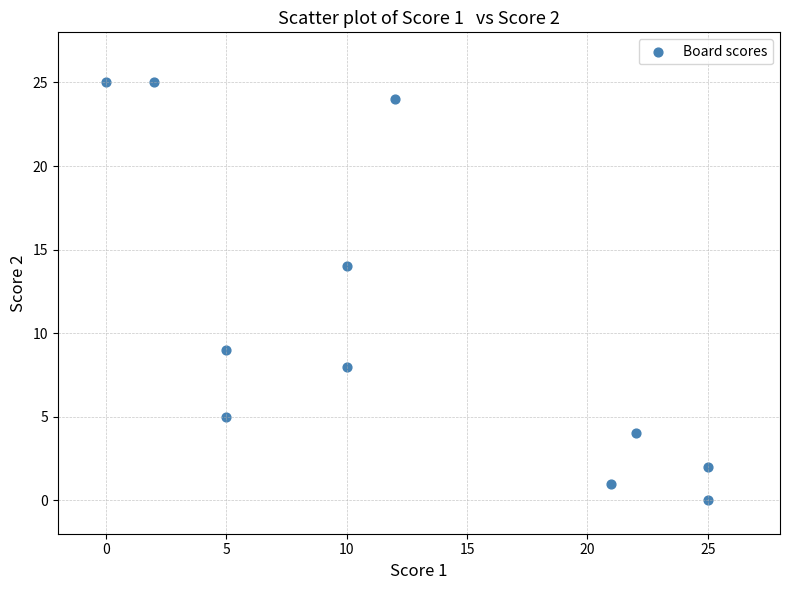

What is the average Y value?

11